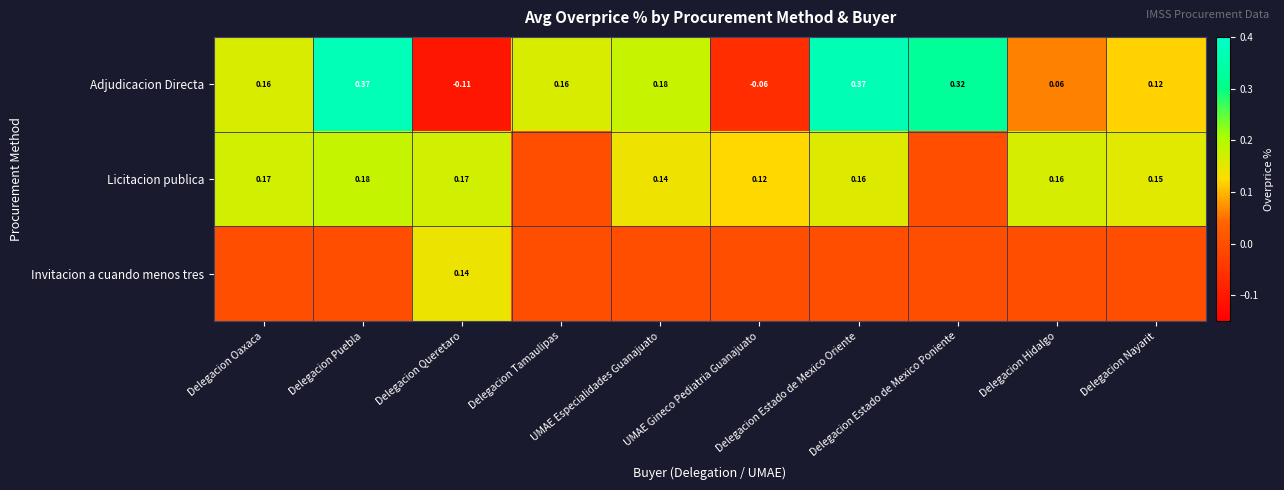

How many positive values does the Adjudicacion Directa series have?

8